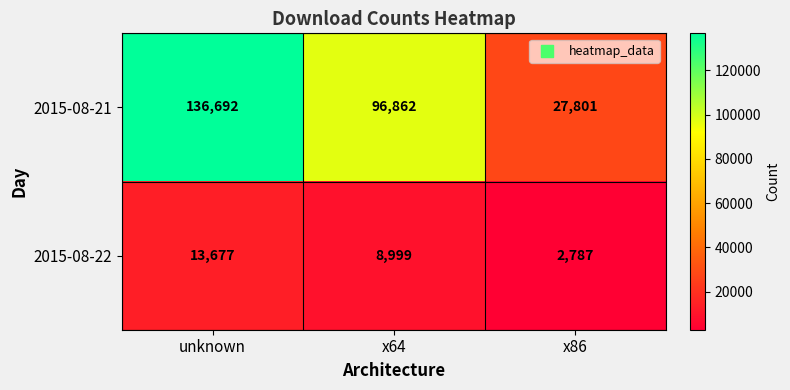

What is the minimum value for 2015-08-22?

2787